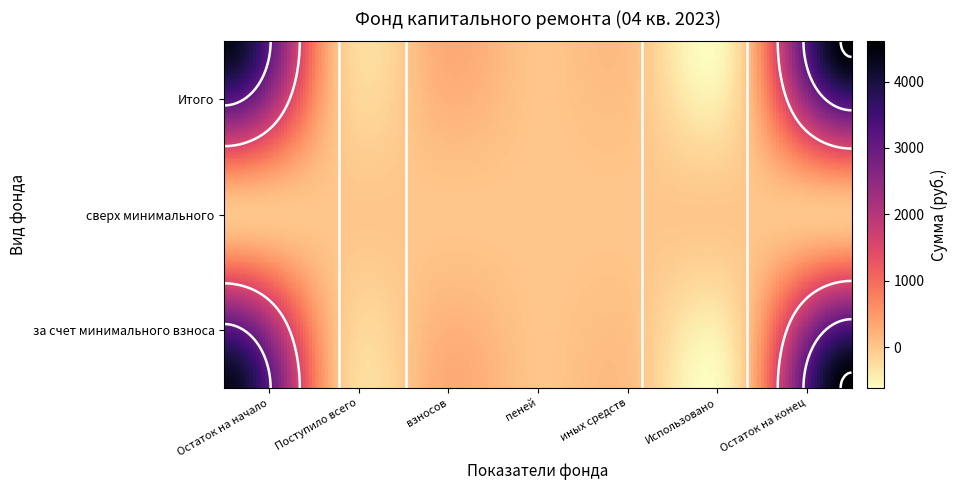

Rank the series at Поступило всего from lowest to highest value.

сверх минимального, за счет минимального взноса, Итого